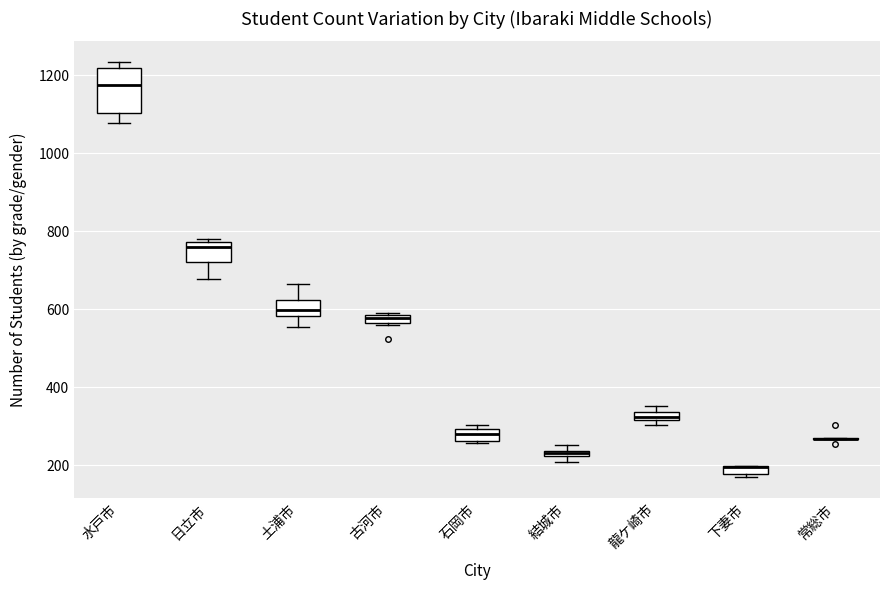

Comparing the boxes themselves (not the whiskers), which one is the tallest?

水戸市